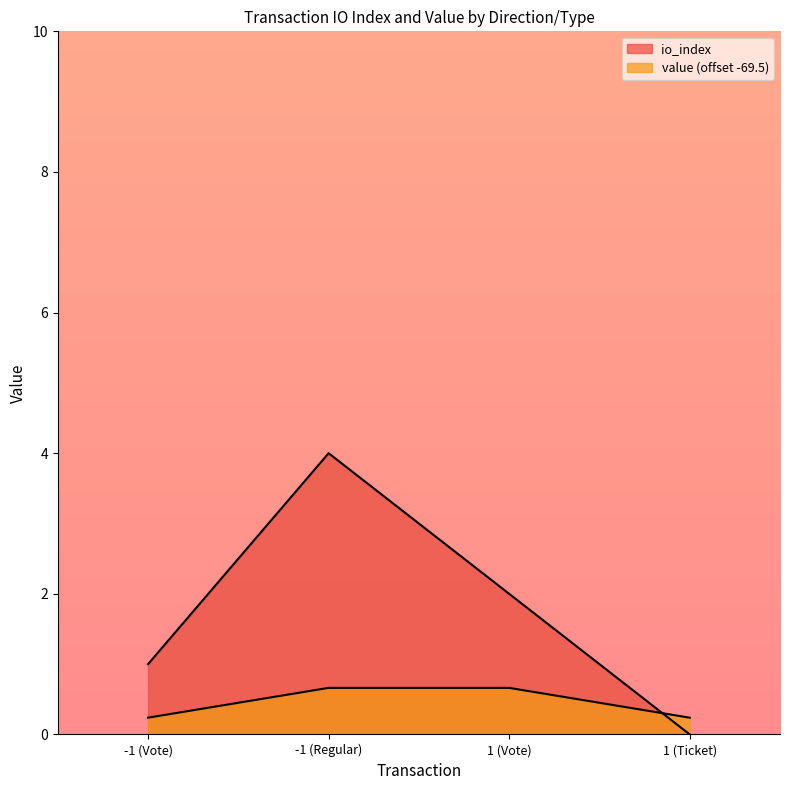

True or false: io_index has more than 0 interior local peaks.

True